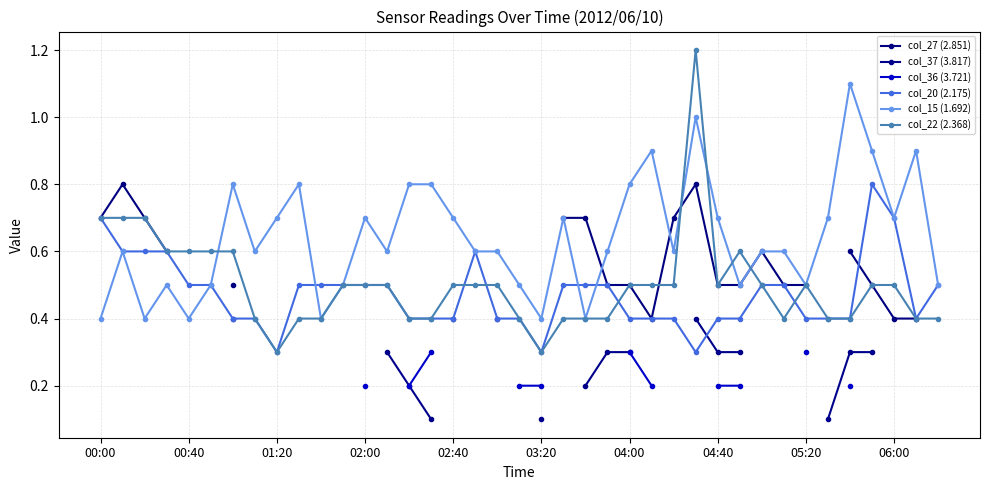

What is the difference between the second highest and second lowest values in the col_15 (1.692) series?

0.6